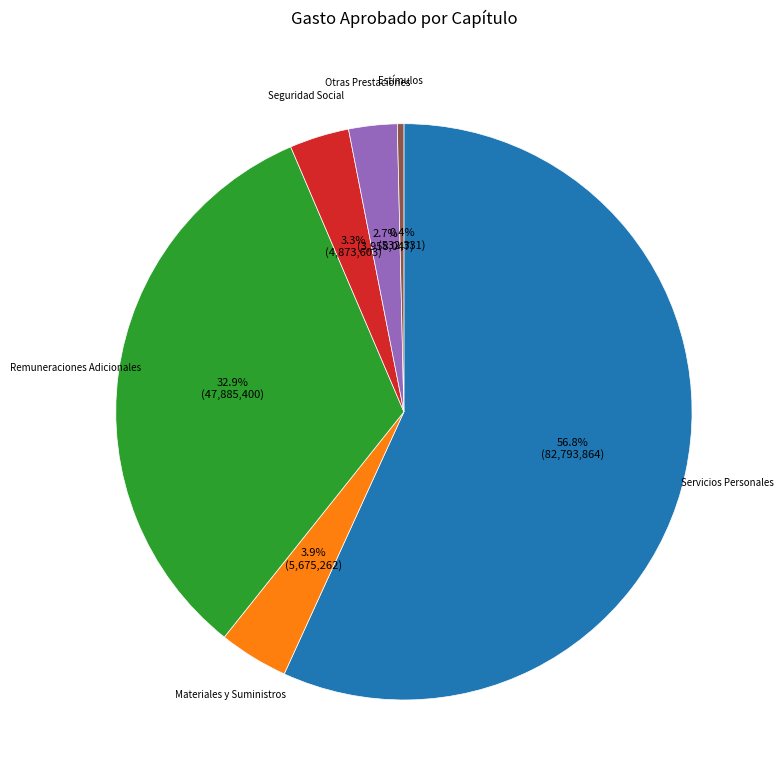

Is there a majority slice in this chart?

Yes